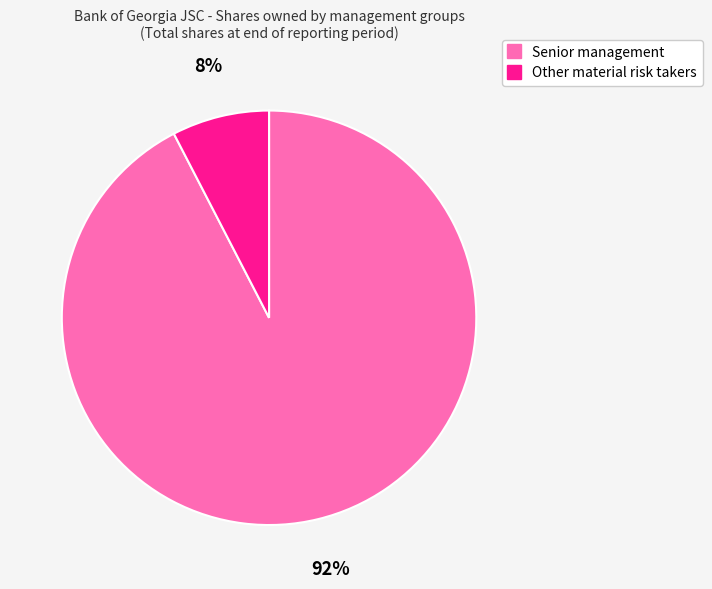

Is the sum of Senior management and Other material risk takers greater than half?

Yes